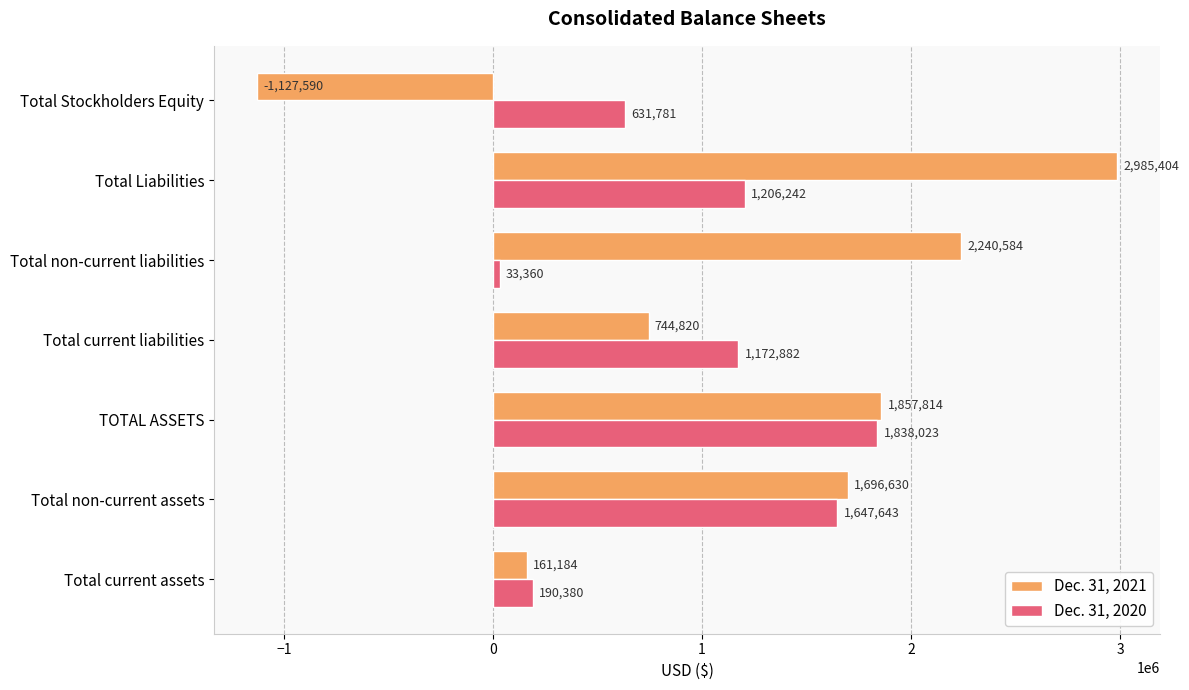

What is the average value of the Dec. 31, 2021 series?

1222692